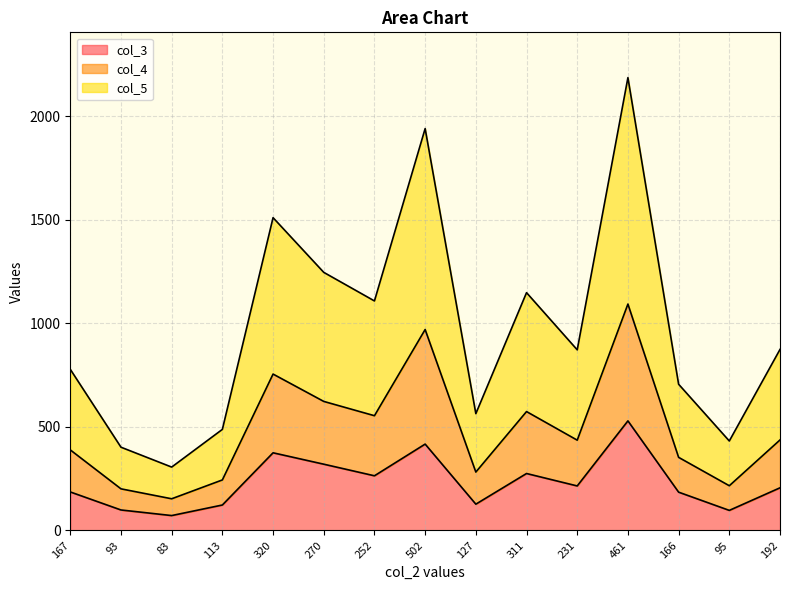

What is the maximum value for col_3?

529